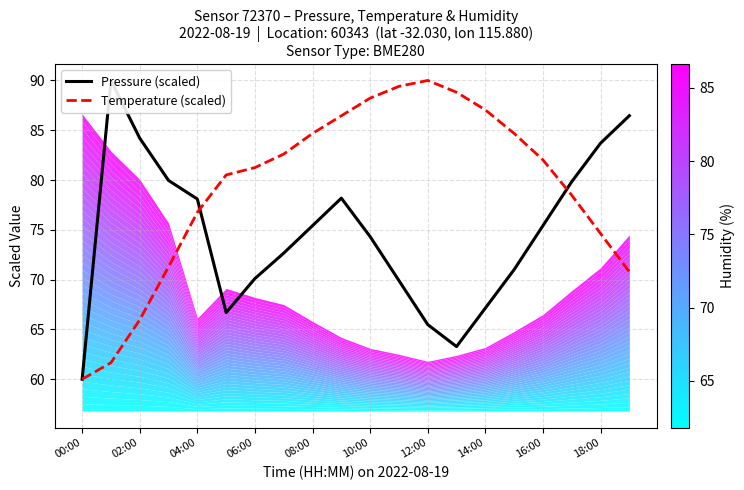

Reading left to right, extract all data points from this chart.

Pressure (scaled): 60.0	90.0	84.2	80.0	78.1	66.7	70.1	72.7	75.4	78.2	74.3	69.9	65.5	63.3	67.1	71.0	75.4	79.8	83.7	86.5
Temperature (scaled): 60.0	61.7	66.0	71.3	76.8	80.5	81.3	82.6	84.7	86.5	88.2	89.4	90.0	88.8	87.0	84.7	82.0	78.5	74.6	70.8